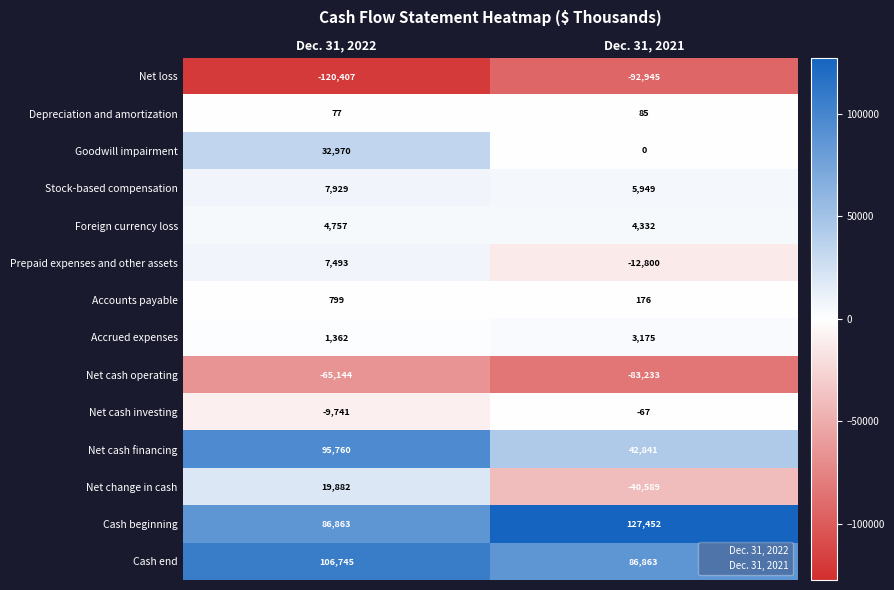

What is the sum of the Accounts payable values at Dec. 31, 2022 and Dec. 31, 2021?

975